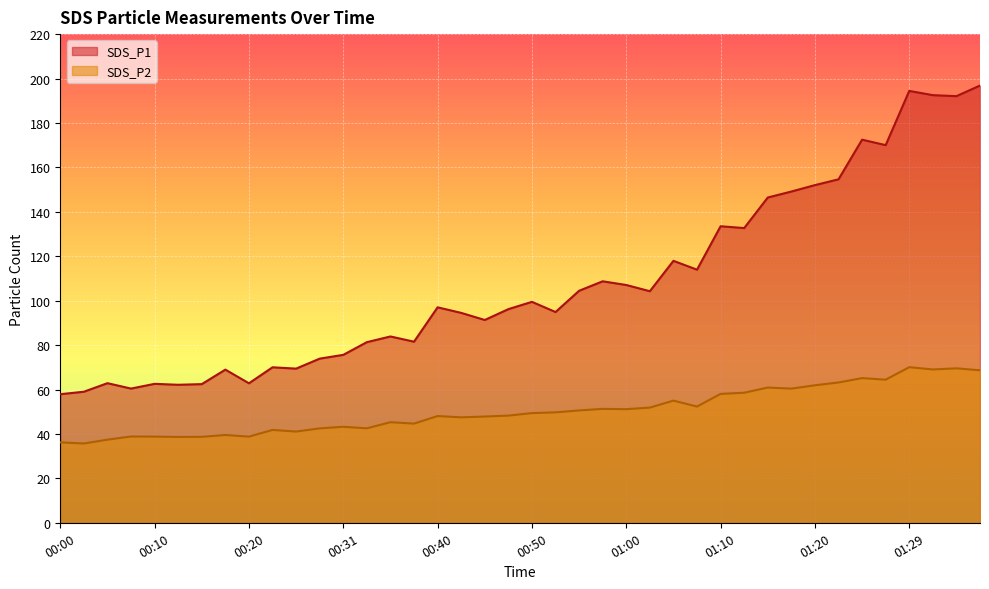

Reading right to left, list all the values displayed in this chart.

SDS_P1: 196.8	192.1	192.5	194.4	170.0	172.5	154.6	152.0	149.1	146.4	132.7	133.5	114.0	117.9	104.2	107.0	108.7	104.5	94.9	99.5	96.2	91.3	94.5	97.0	81.5	83.9	81.3	75.6	73.9	69.4	70.0	62.8	69.0	62.4	62.1	62.5	60.4	62.9	59.0	57.9
SDS_P2: 68.7	69.5	69.0	70.0	64.4	65.1	63.2	61.9	60.4	60.9	58.5	58.0	52.3	55.0	51.9	51.1	51.3	50.6	49.7	49.4	48.2	47.8	47.5	48.0	44.6	45.3	42.5	43.2	42.5	41.1	41.8	38.8	39.5	38.7	38.6	38.8	38.9	37.4	35.7	36.2